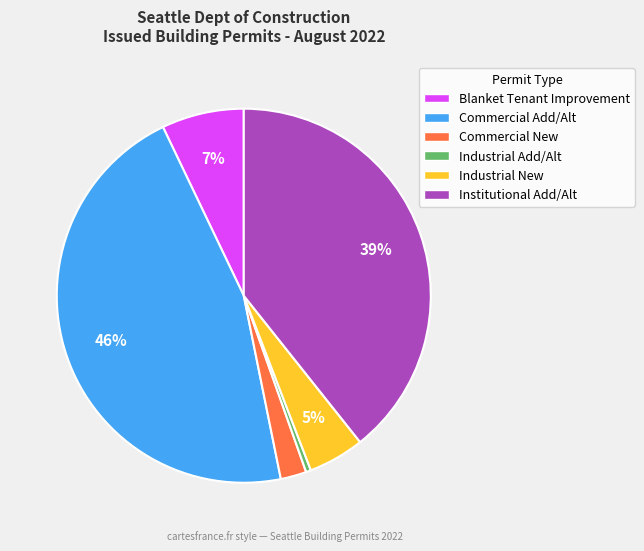

Which has a higher value, Blanket Tenant Improvement or Industrial Add/Alt?

Blanket Tenant Improvement